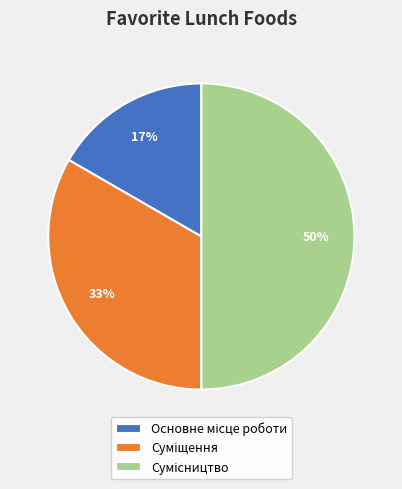

To the nearest percent, what is the average slice percentage?

33%